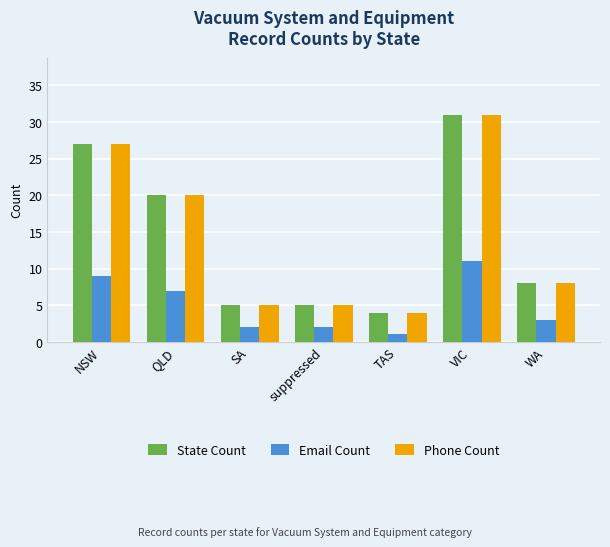

At which label does State Count reach its peak?

VIC